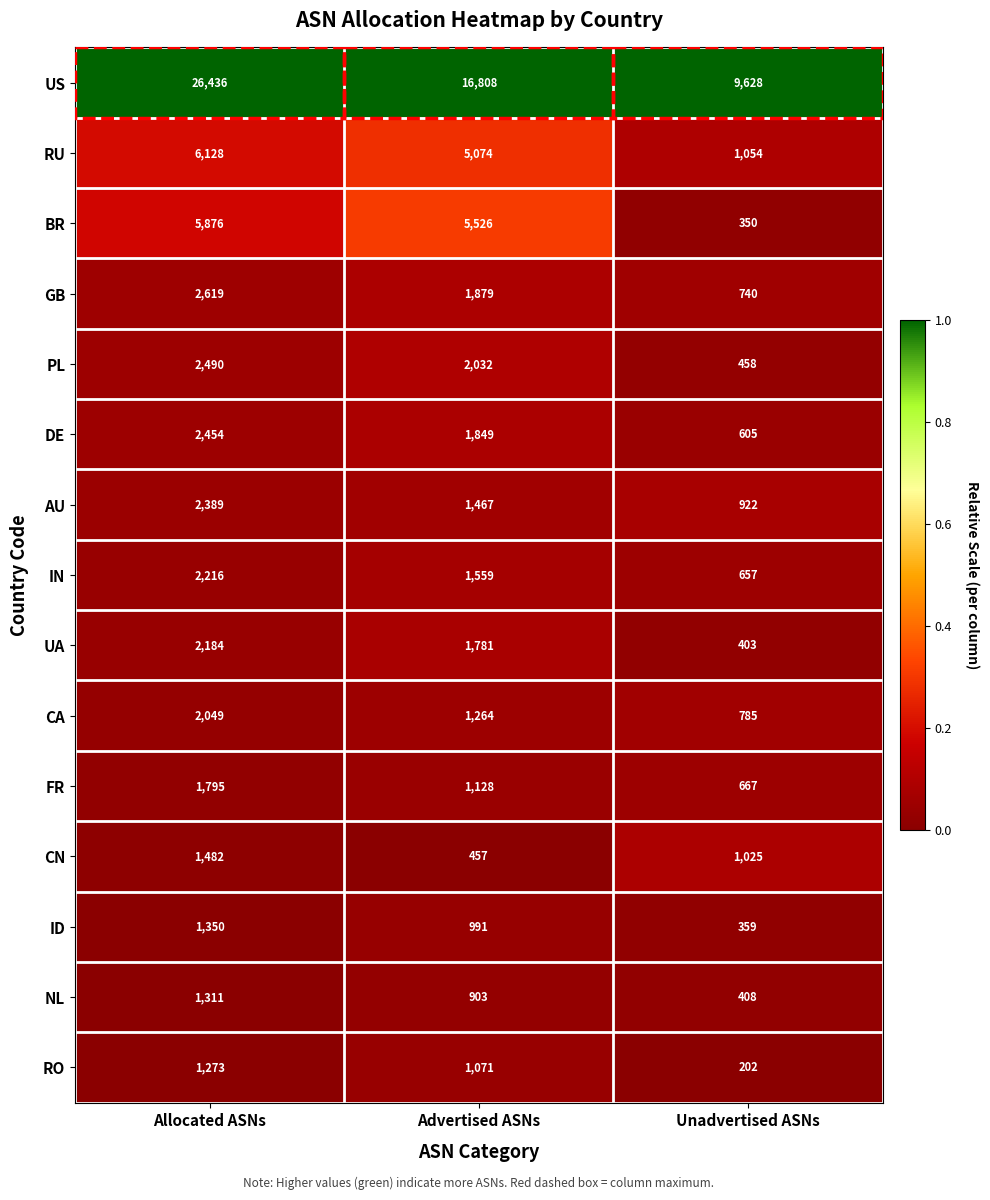

Which series has the widest spread of values?

US